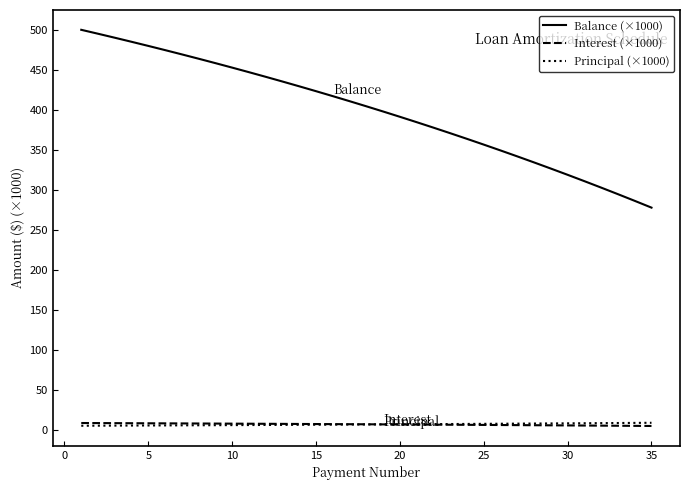

What is the maximum value for Balance (×1000)?

500.0